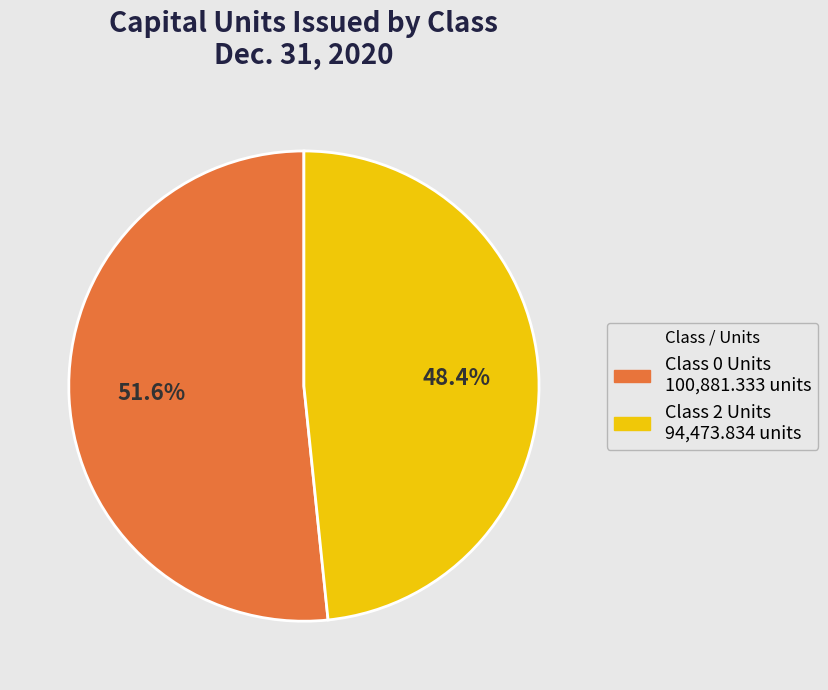

What is the ratio of the value at Class 2 Units to the value at Class 0 Units?

0.9